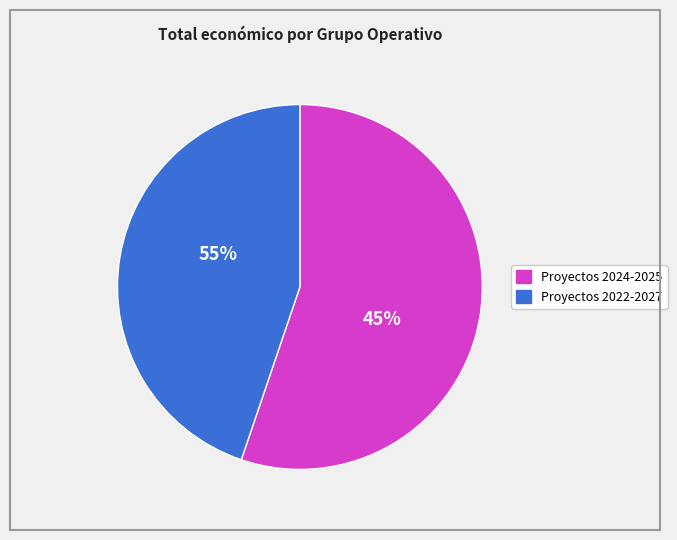

Does any single category account for the majority?

No